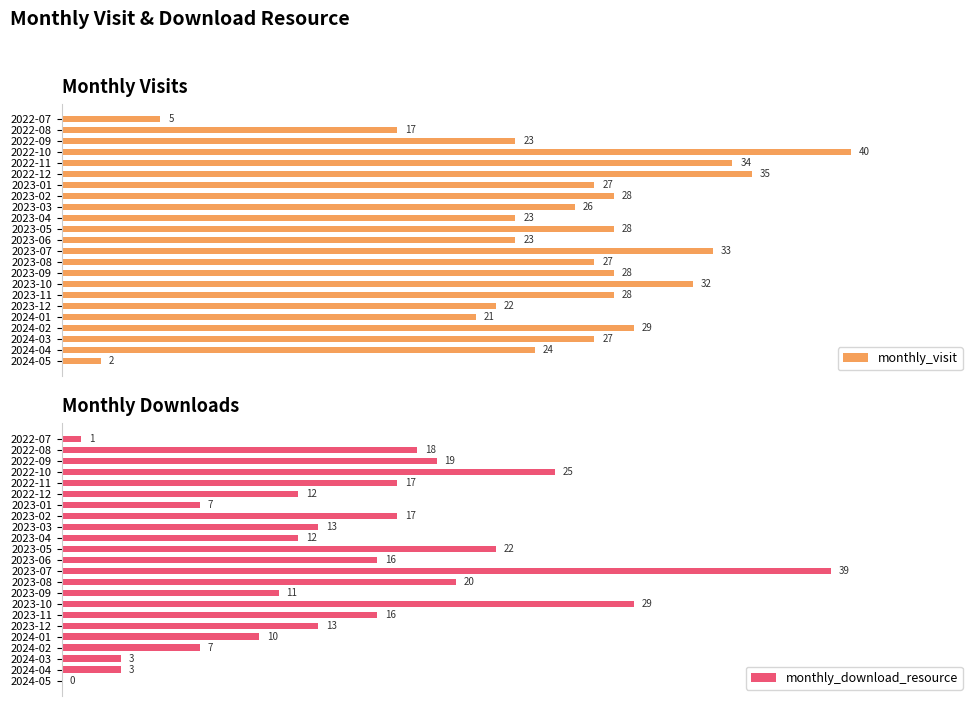

What are all the series names shown in the legend?

monthly_visit, monthly_download_resource